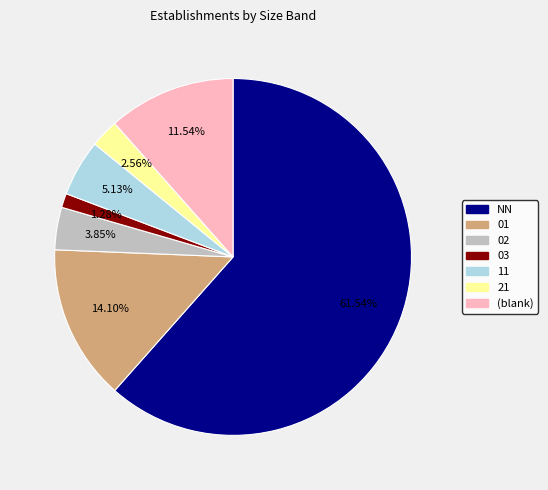

To the nearest percent, what is the difference between the 21 and 02 slice percentages?

1%